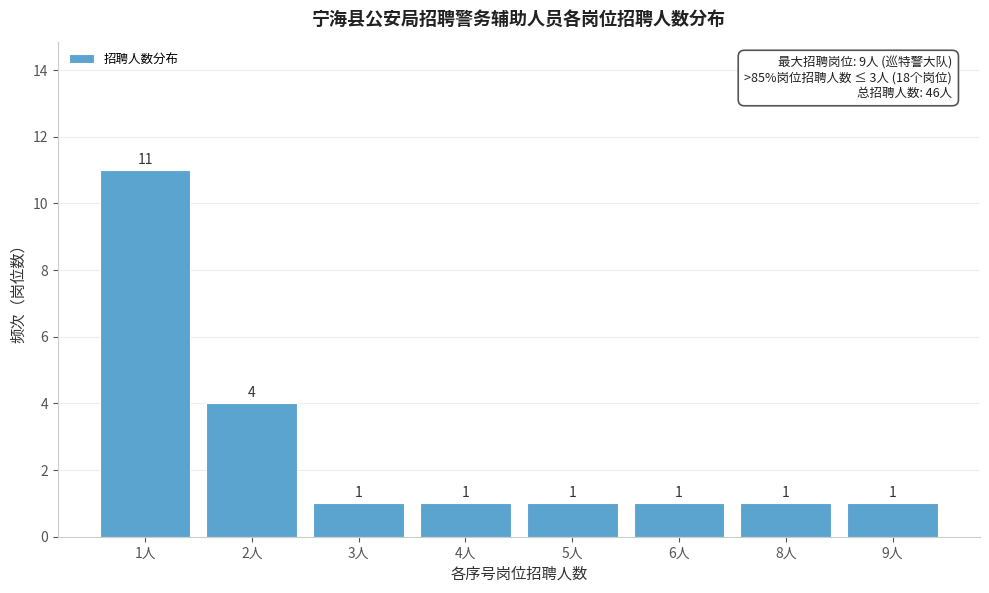

Reading left to right, extract all data points from this chart.

1人=11	2人=4	3人=1	4人=1	5人=1	6人=1	8人=1	9人=1